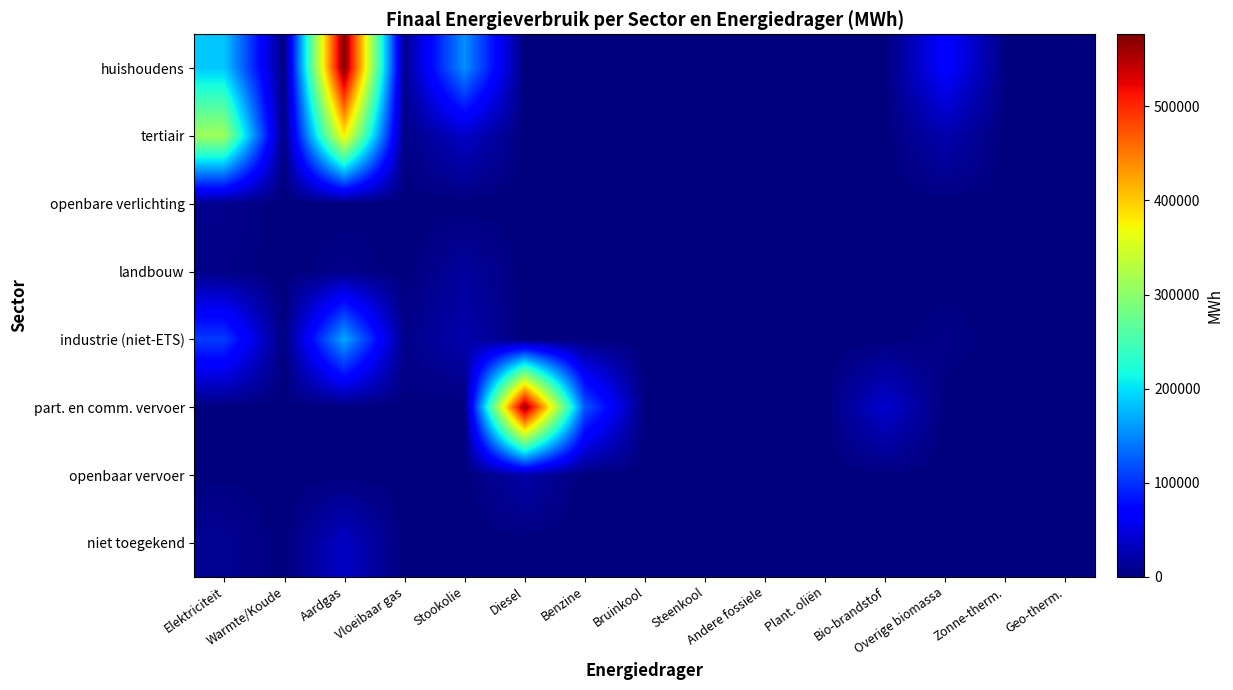

Which has a higher value, Zonne-therm. or Warmte/Koude?

Zonne-therm.